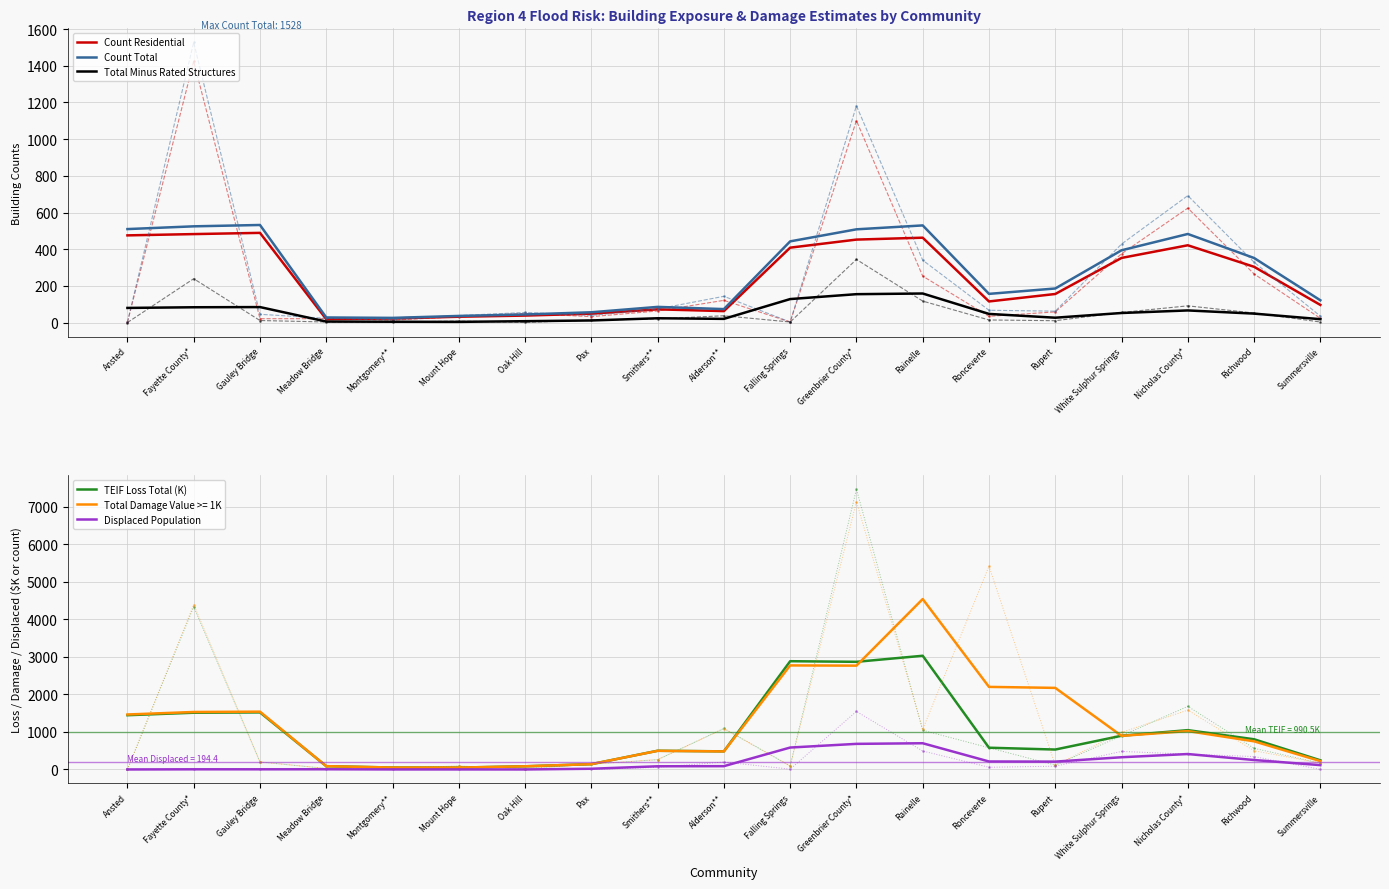

What is the greatest value displayed?

3030.8